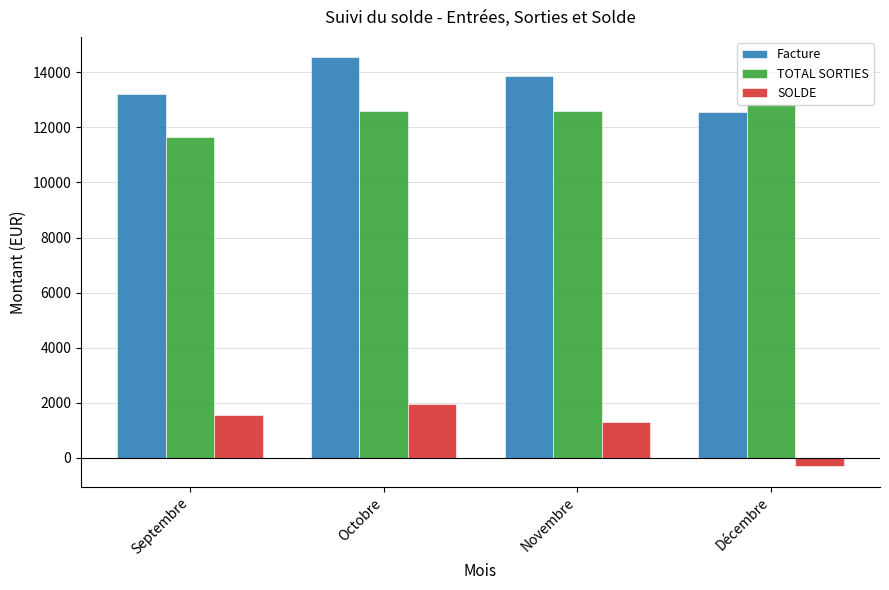

Are the bars horizontal?

No